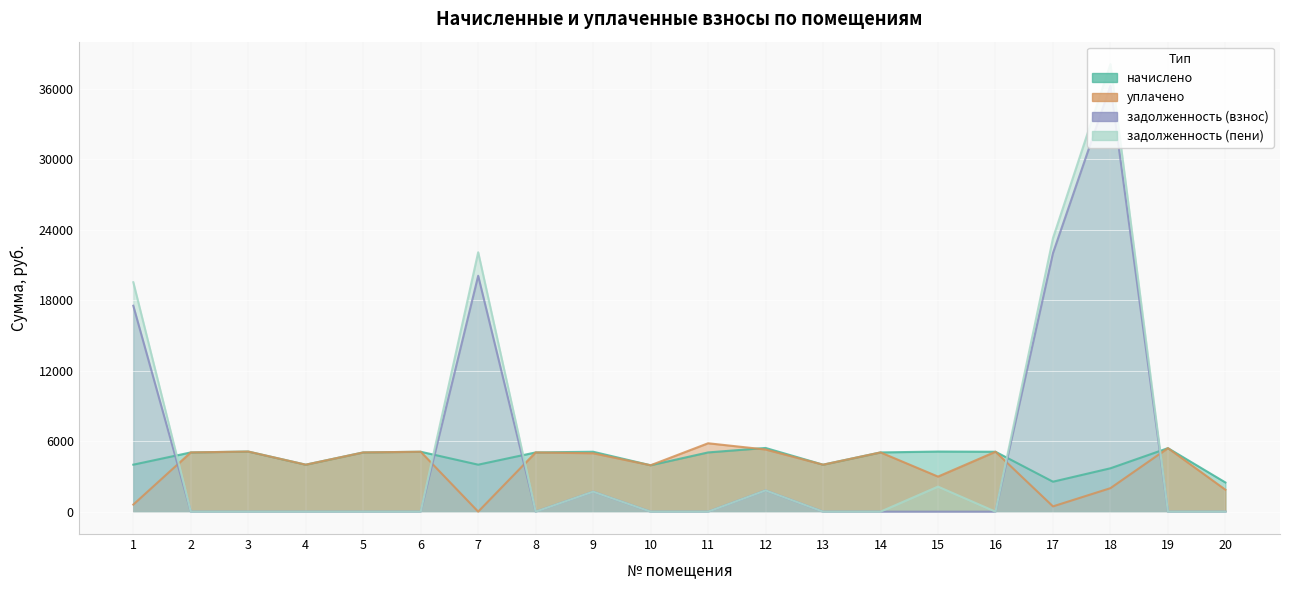

At which category does задолженность (взнос) reach its first local peak?

7